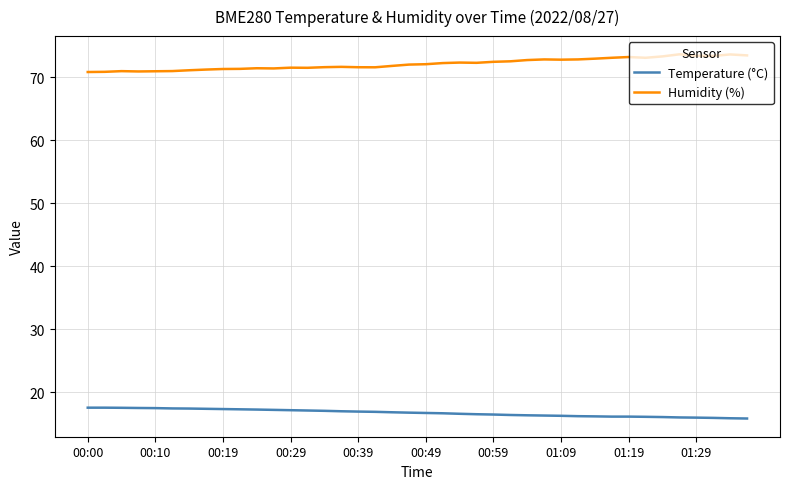

Rank the series by their average value, from lowest to highest.

Temperature (°C), Humidity (%)